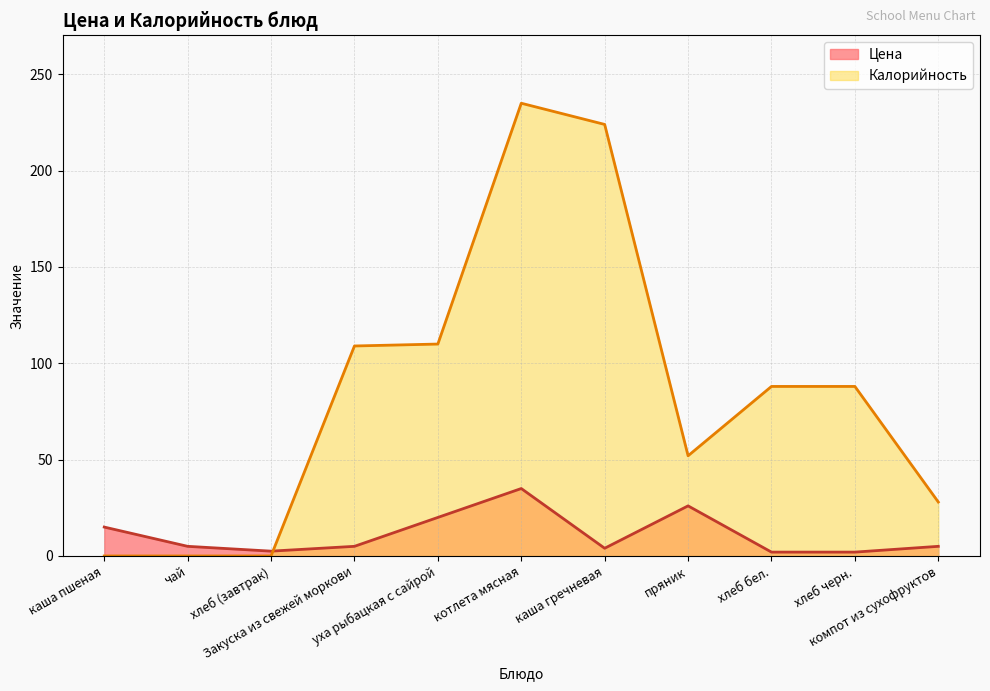

Where is the first local maximum for Калорийность?

котлета мясная